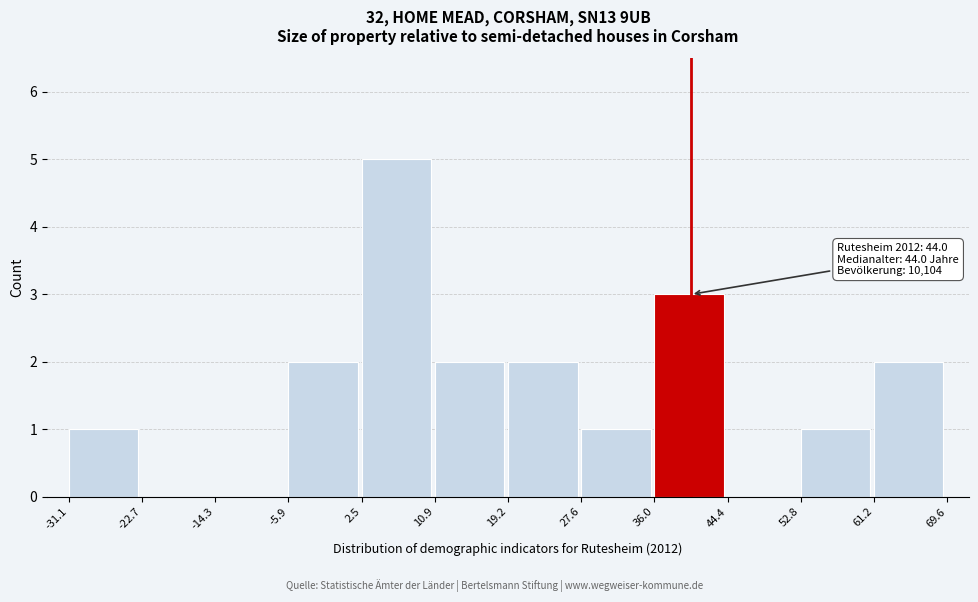

Which range on the x-axis has the tallest bar?

2.5 to 10.9